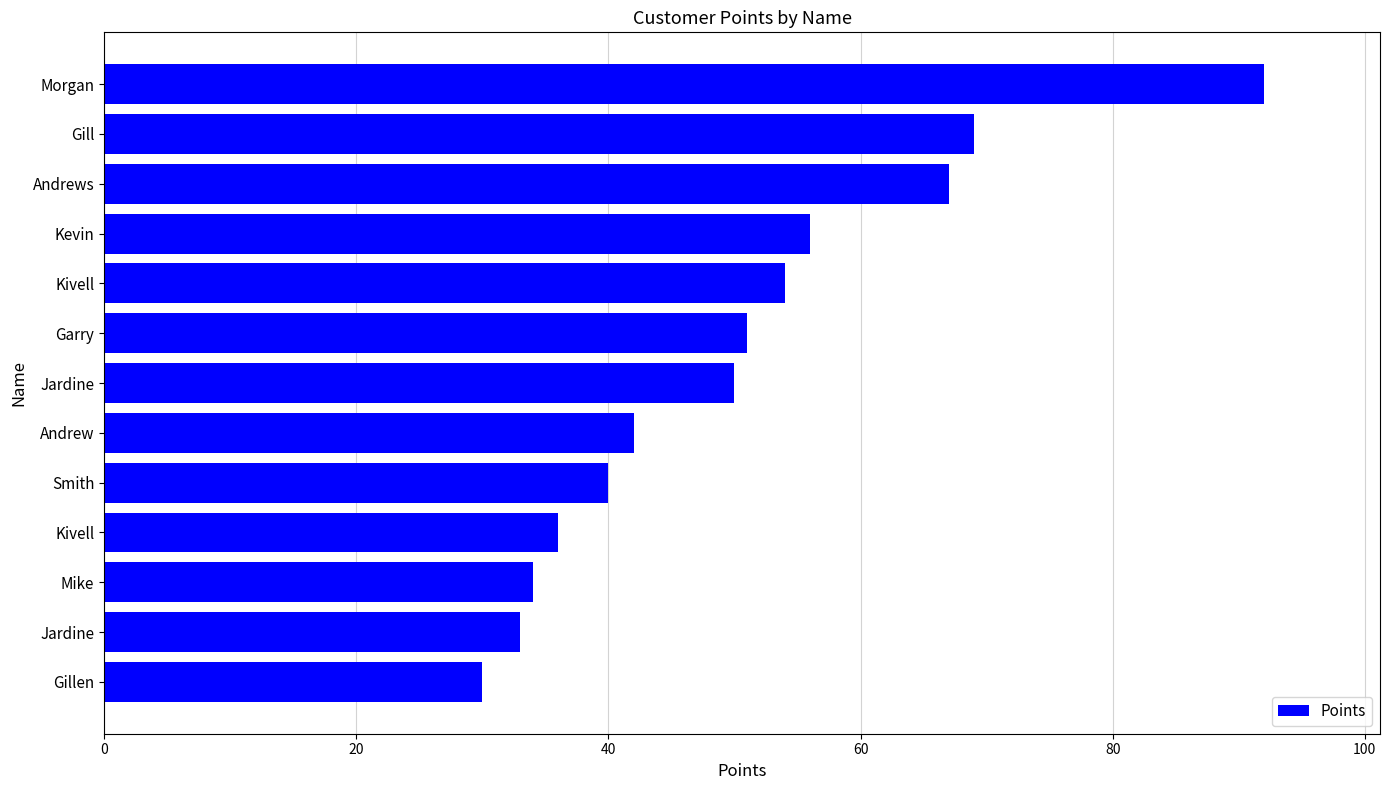

At which label is the value closest to 61?

Kevin